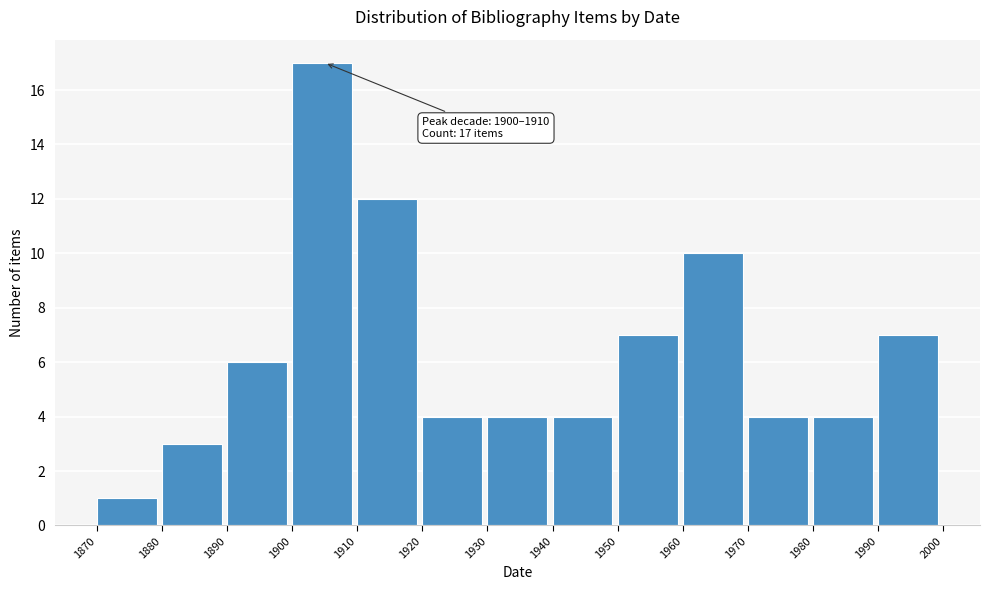

Which range on the x-axis has the tallest bar?

1900 to 1910